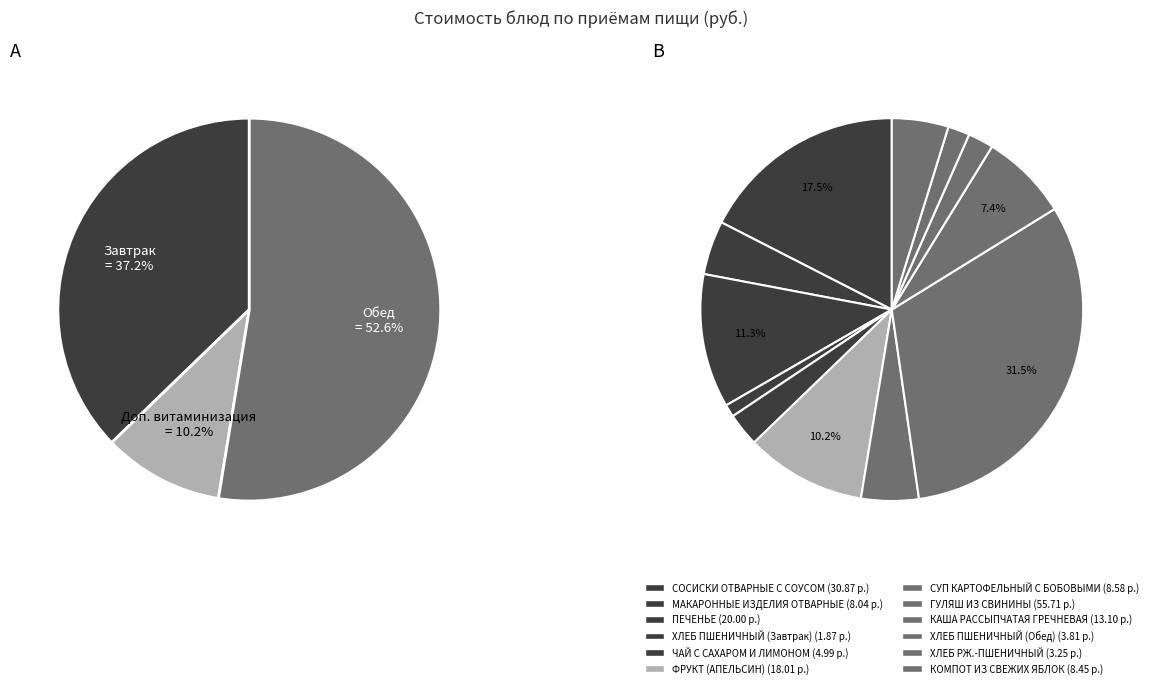

Is КОМПОТ ИЗ СВЕЖИХ ЯБЛОК the majority of the pie?

No